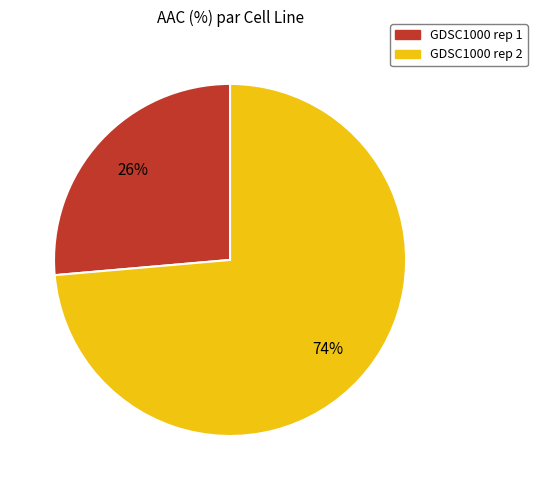

Which category has the smallest portion of the pie?

GDSC1000 rep 1